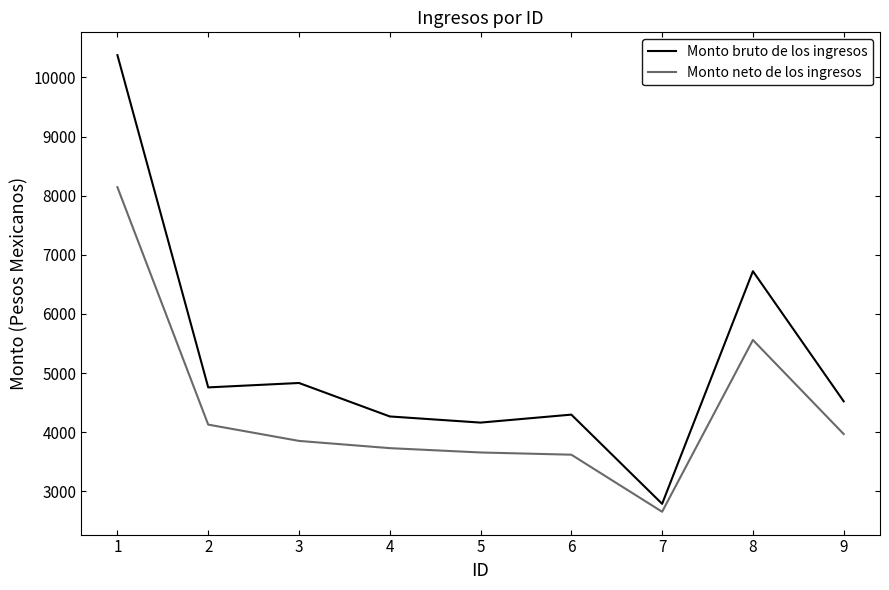

What is the average value of the Monto bruto de los ingresos series?

5192.5